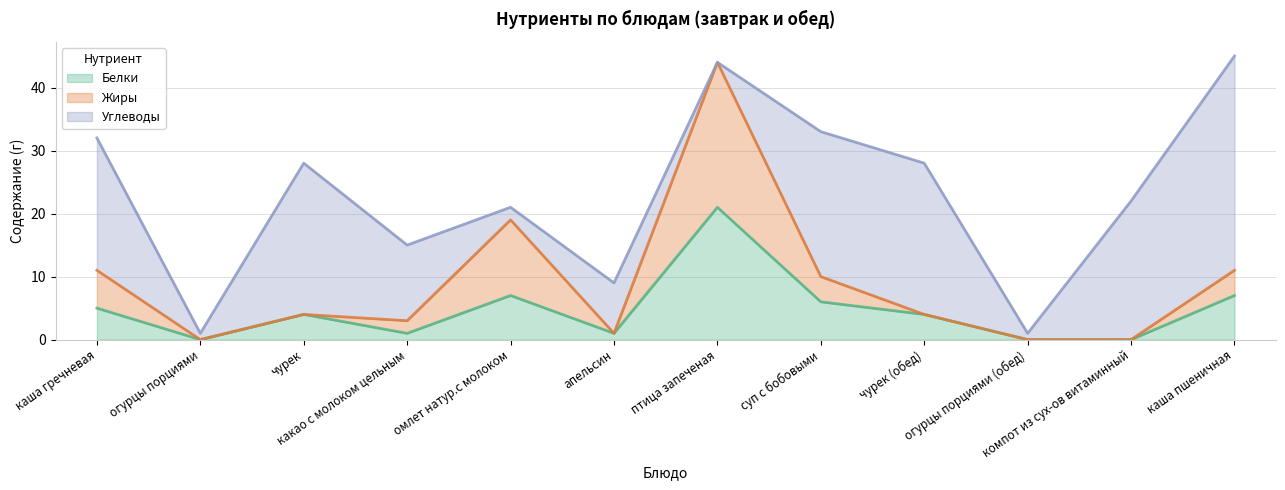

Read the Белки value at чурек.

4